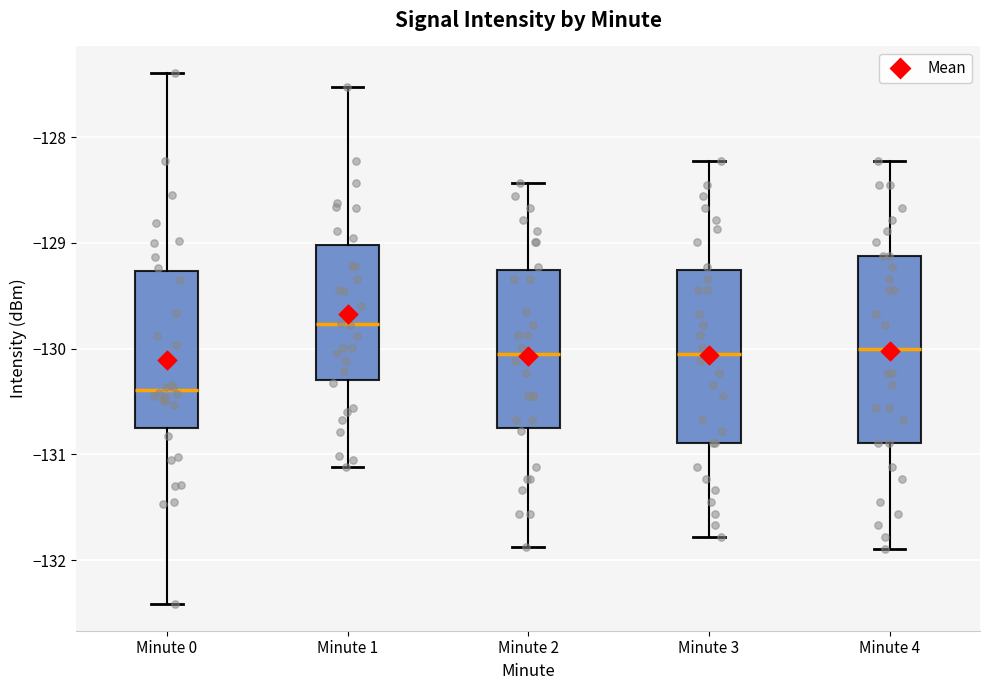

Where does the lower whisker of the box for Minute 2 end on the y-axis? The values are not printed on the chart, so give them approximately, as read against the axis.

-131.9